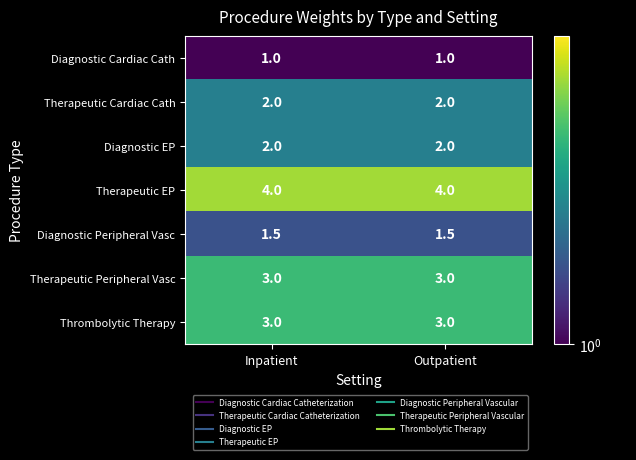

What is the difference between the highest and lowest values at Outpatient?

3.0